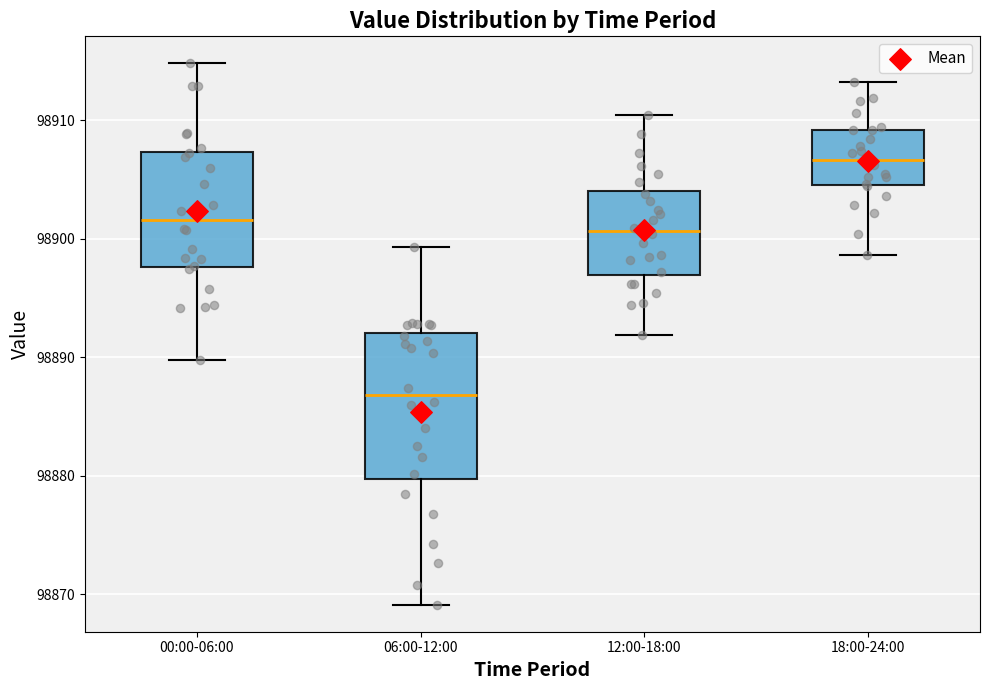

Which box's median line is the lowest?

06:00-12:00